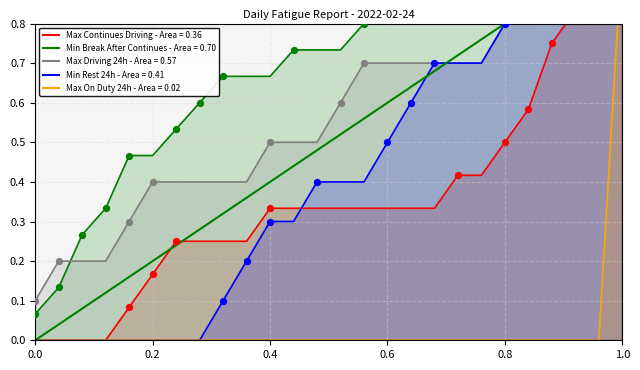

Which has a higher value, 1.0 or 0.0?

1.0